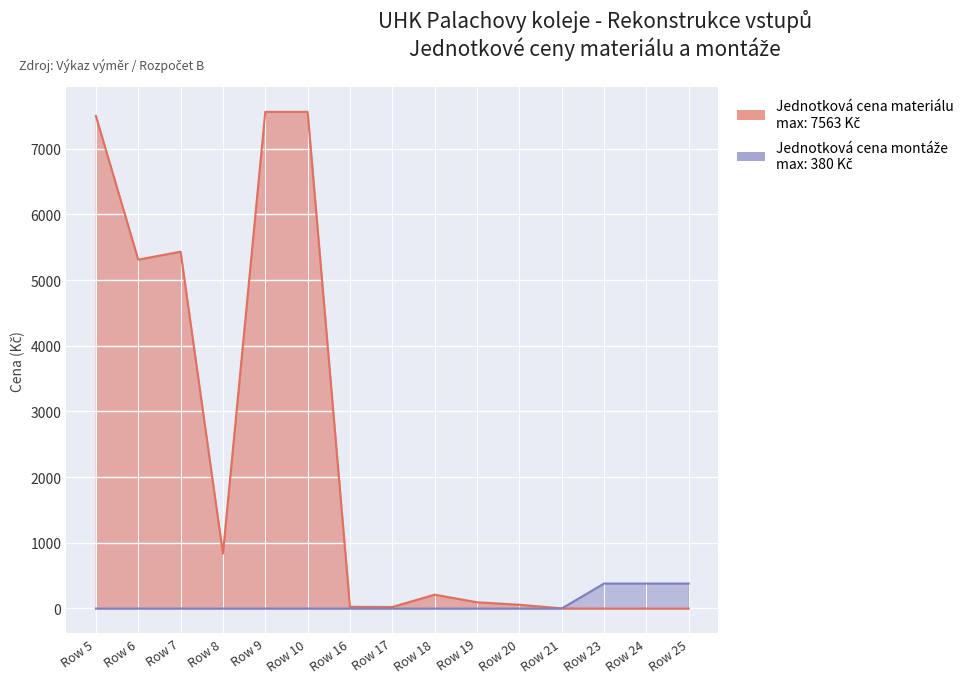

Which series has the widest spread of values?

jednotkova_cena_materialu